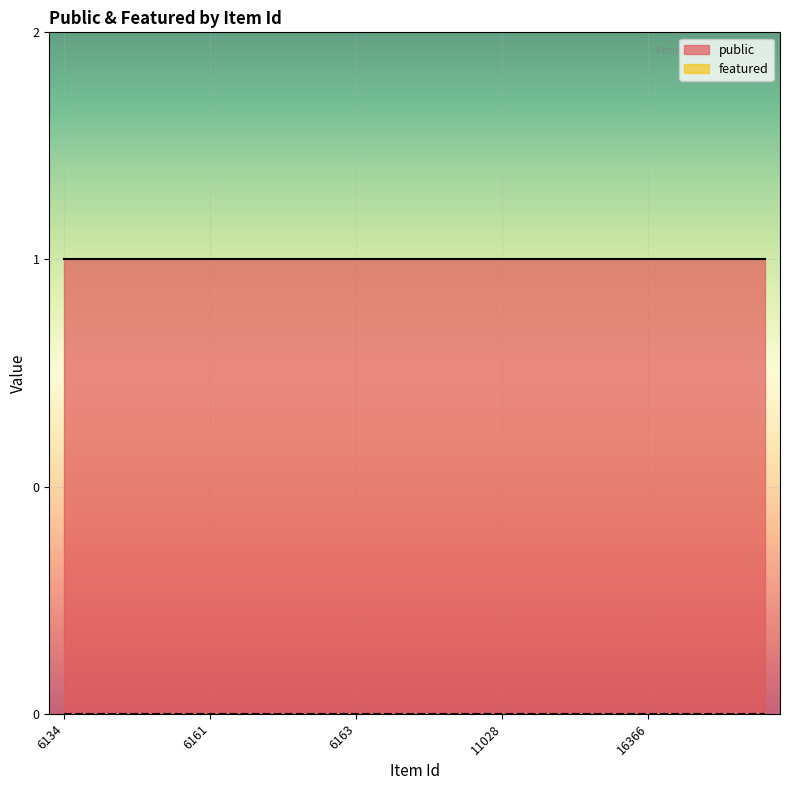

Which series has the largest total across all categories?

public